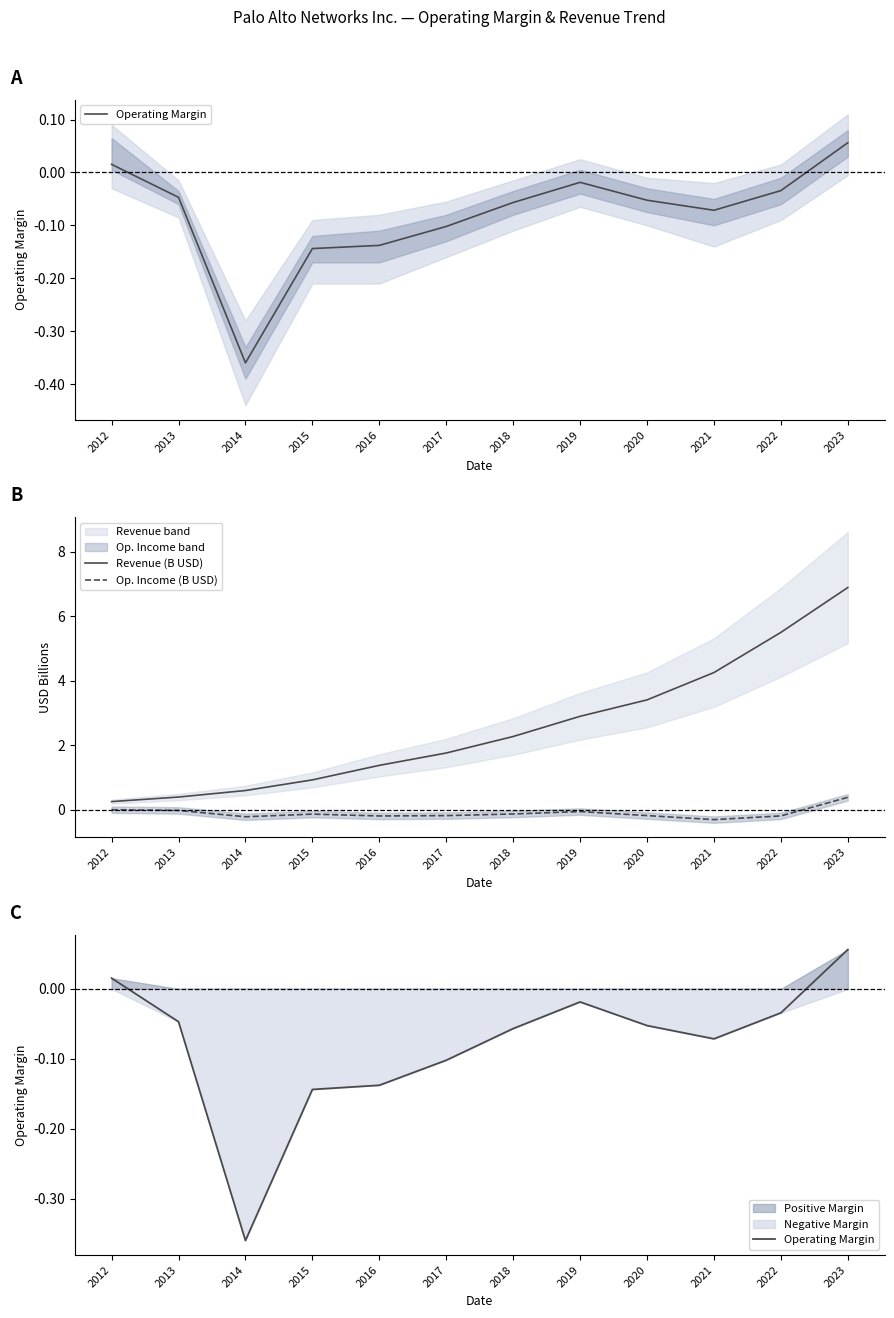

What is the approximate value of Operating Margin at 2023?

0.1